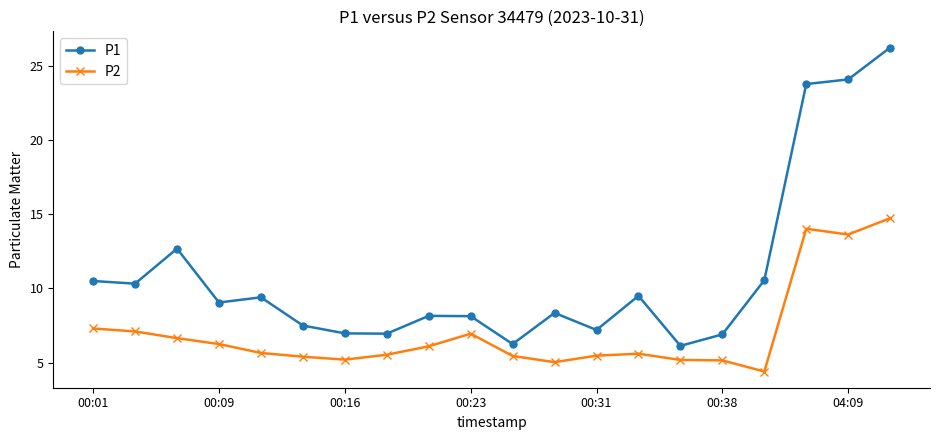

Which series has the widest spread of values?

P1